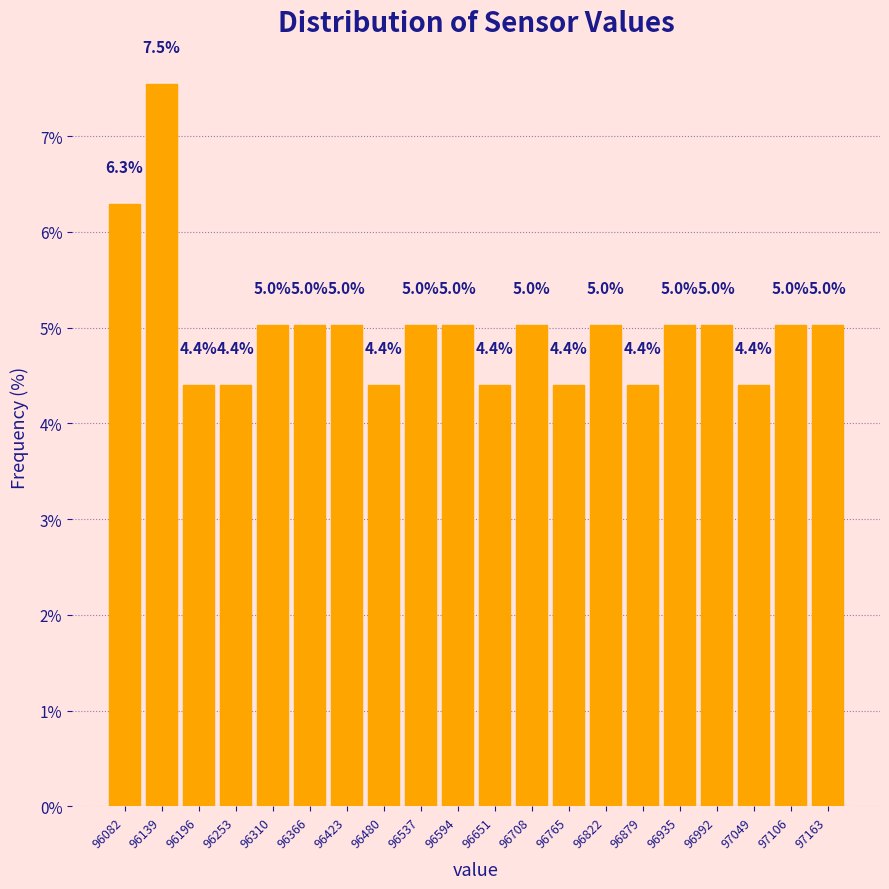

Which range on the x-axis has the tallest bar?

96110 to 96170